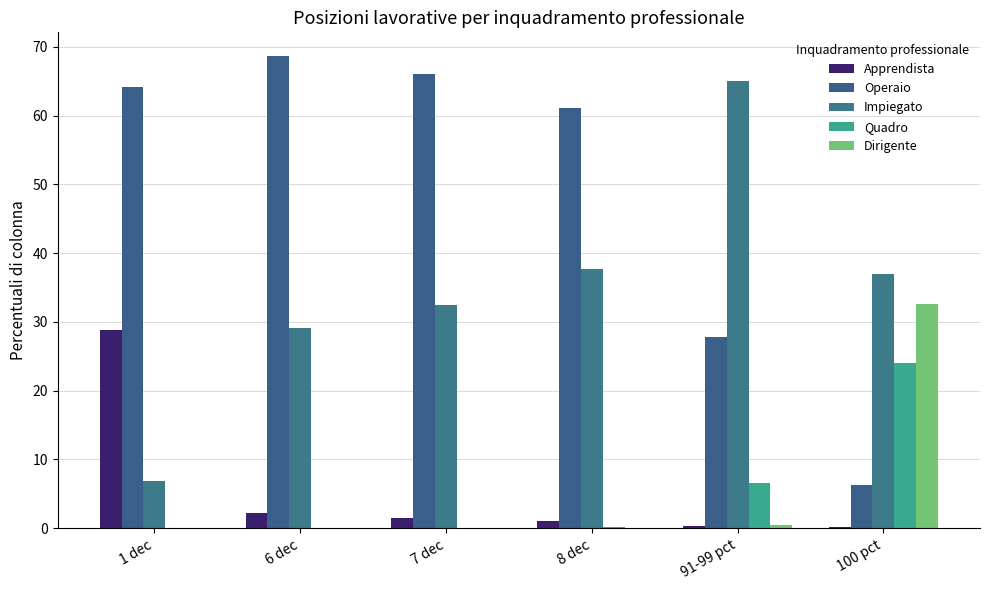

How many groups of bars are there?

6